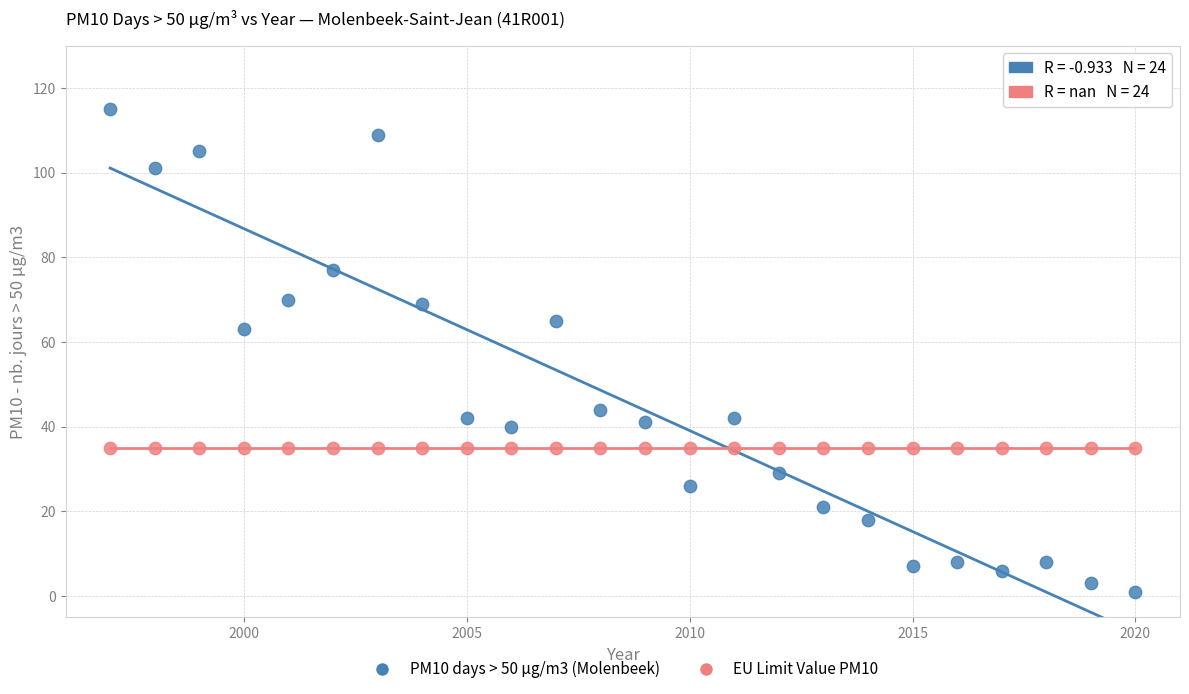

Across all series, what Y value is closest to 58?

63